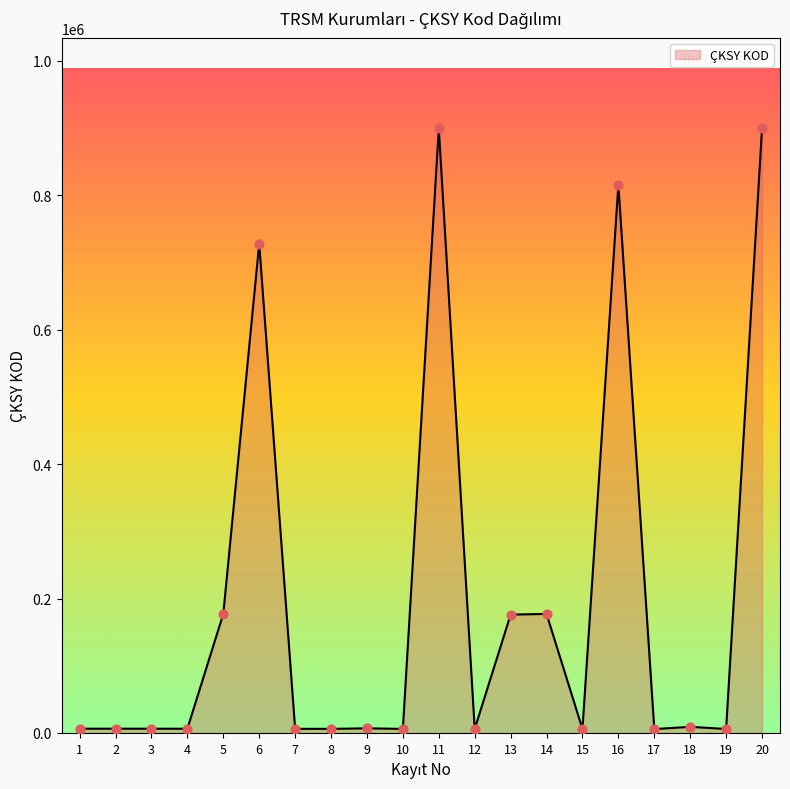

What is the ratio of the value at 7 to the value at 10?

1.0